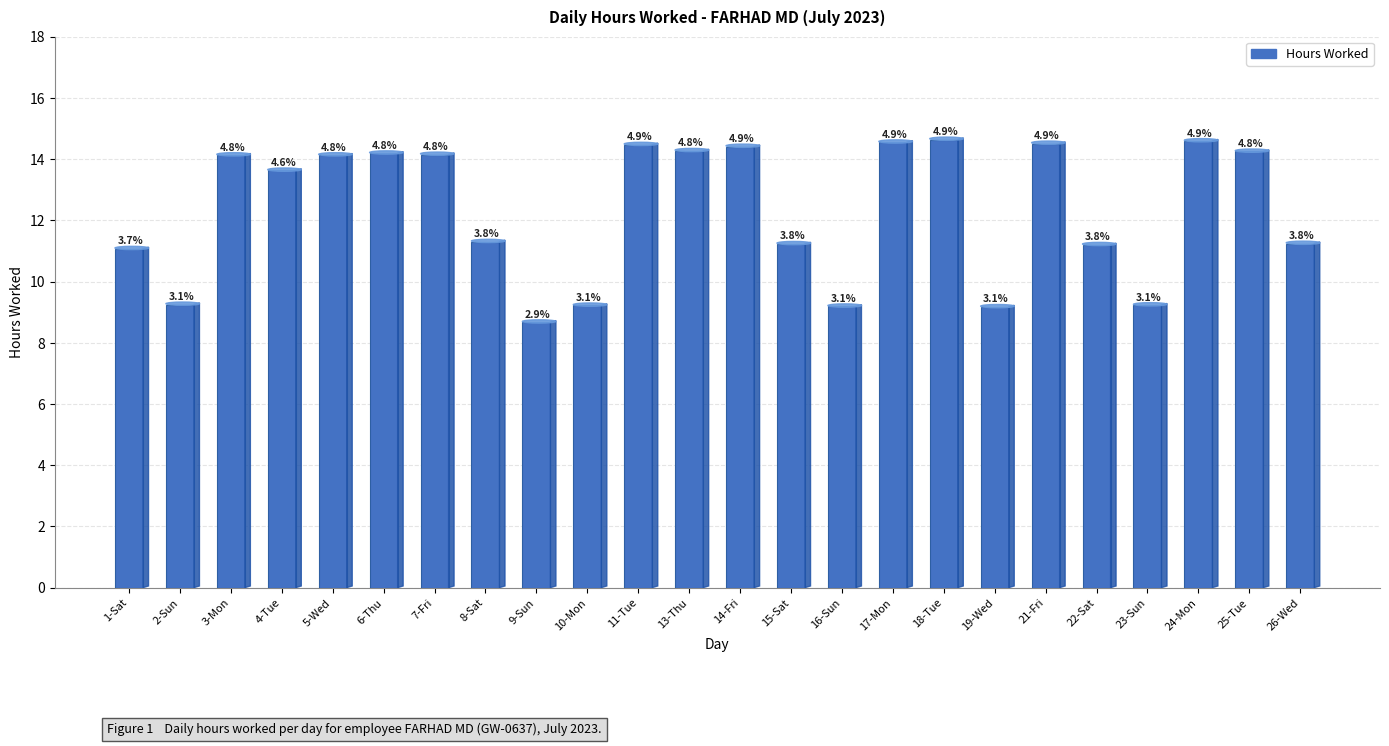

Does the chart contain any negative values?

No